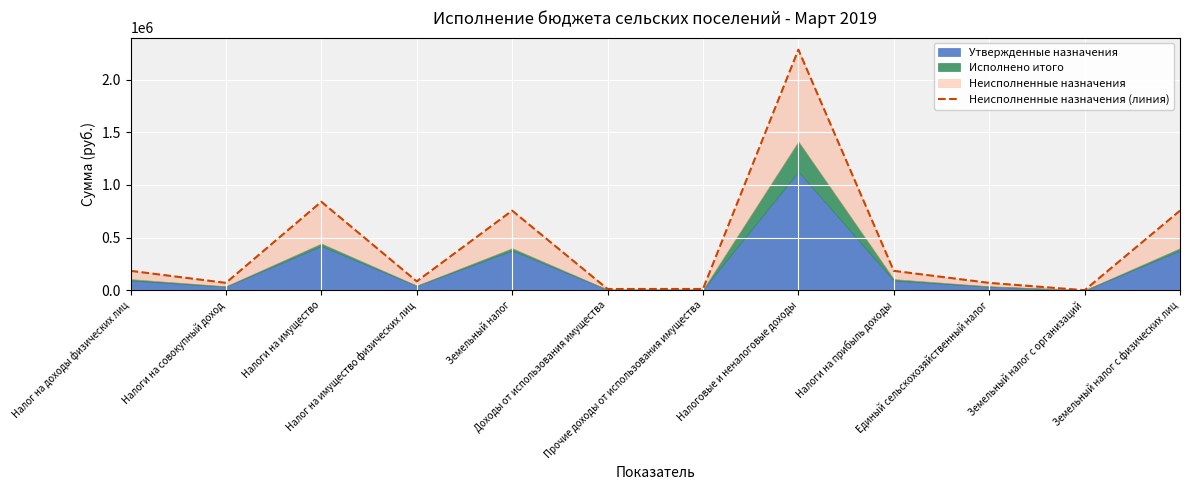

What is the change in value from Налоги на имущество to Единый сельскохозяйственный налог?

-770572.4